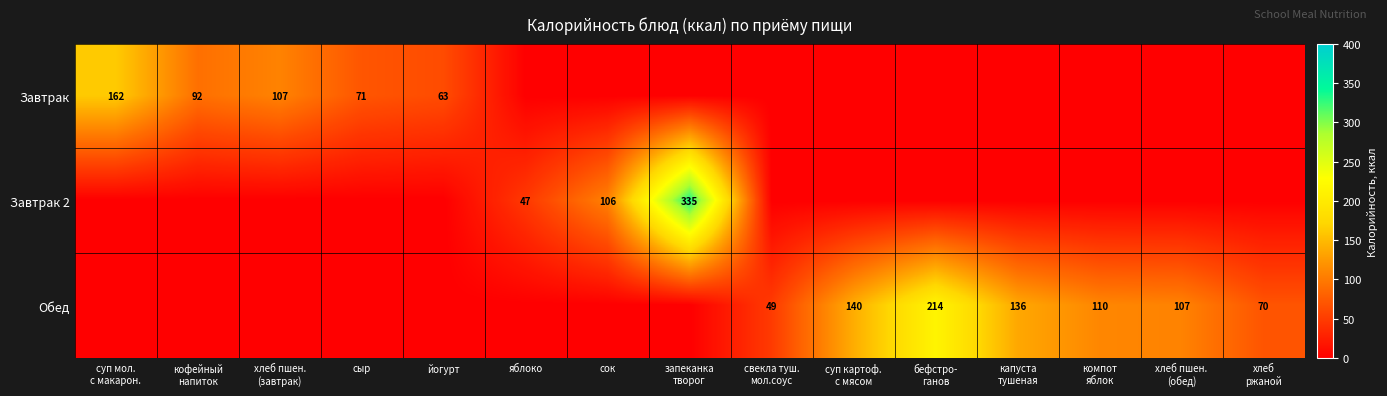

What is the average value of the Обед series?

55.1